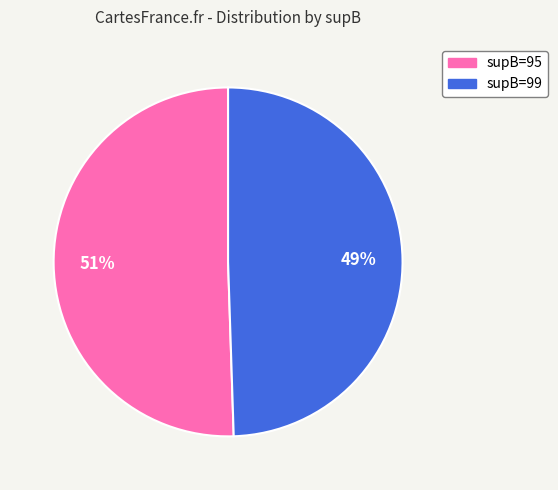

Does any single category account for the majority?

Yes